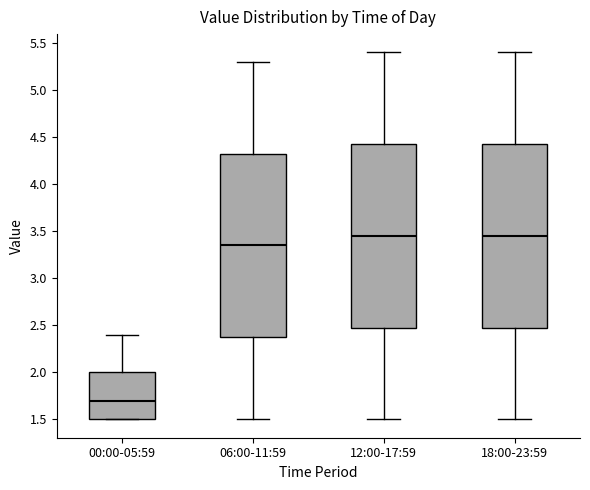

Reading left to right, read every box against the y-axis: the position of its median line, the range the box covers, and the ends of its whiskers. The values are not printed on the chart, so give them approximately, as read against the axis.

00:00-05:59: median 1.70, box 1.50 to 2.00, whiskers 1.50 to 2.40
06:00-11:59: median 3.35, box 2.40 to 4.35, whiskers 1.50 to 5.30
12:00-17:59: median 3.45, box 2.50 to 4.45, whiskers 1.50 to 5.40
18:00-23:59: median 3.45, box 2.50 to 4.45, whiskers 1.50 to 5.40